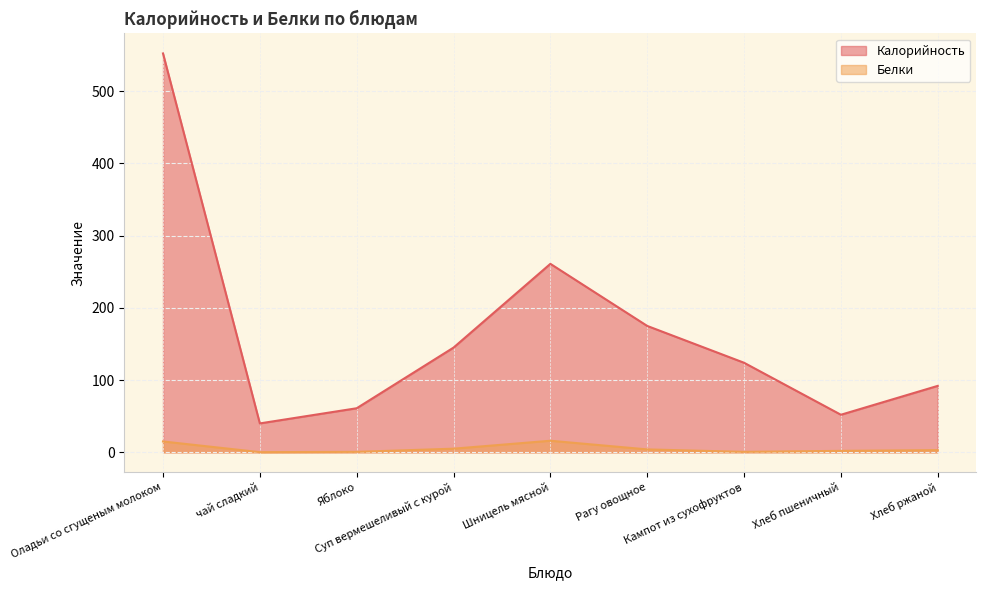

What is the label of the 5th point from the left?

Шницель мясной